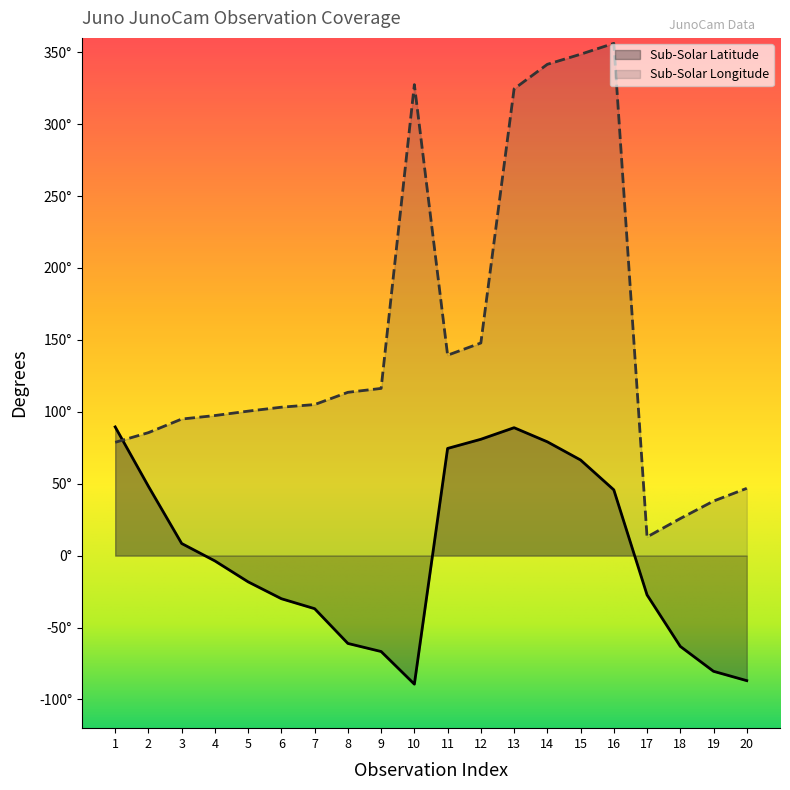

Rank the categories by Sub-Solar Longitude value from highest to lowest.

16, 15, 14, 10, 13, 12, 11, 9, 8, 7, 6, 5, 4, 3, 2, 1, 20, 19, 18, 17